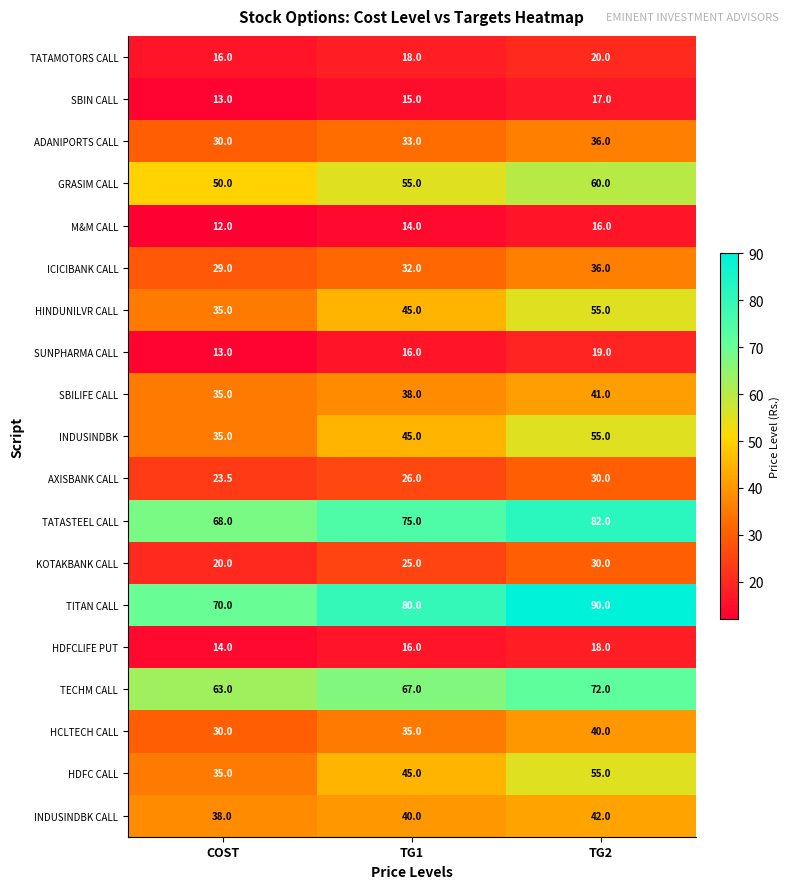

What is the sum of all SBIN CALL values?

45.0